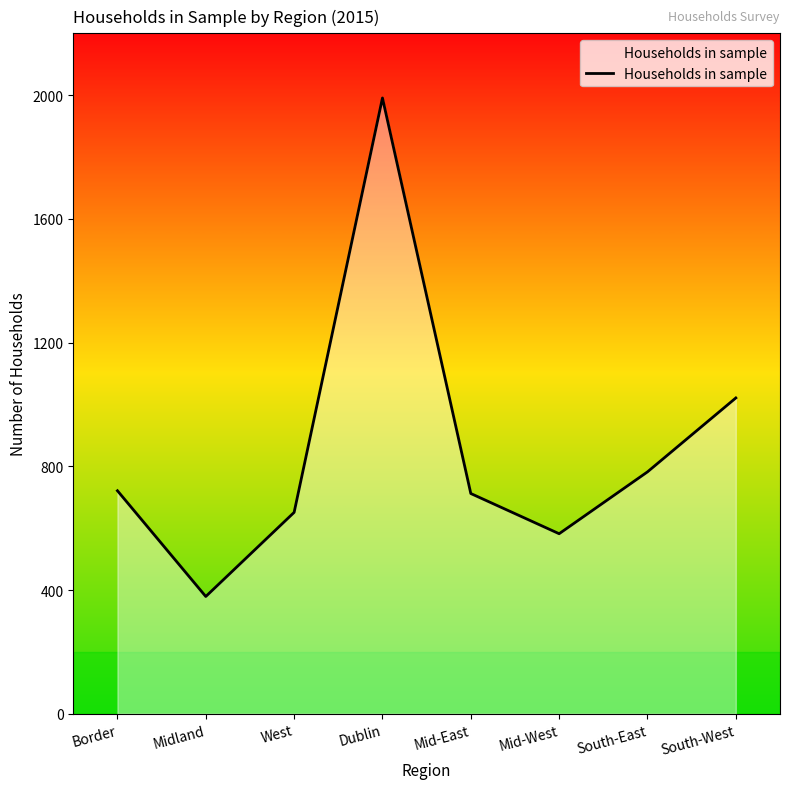

What position from the right is West?

6